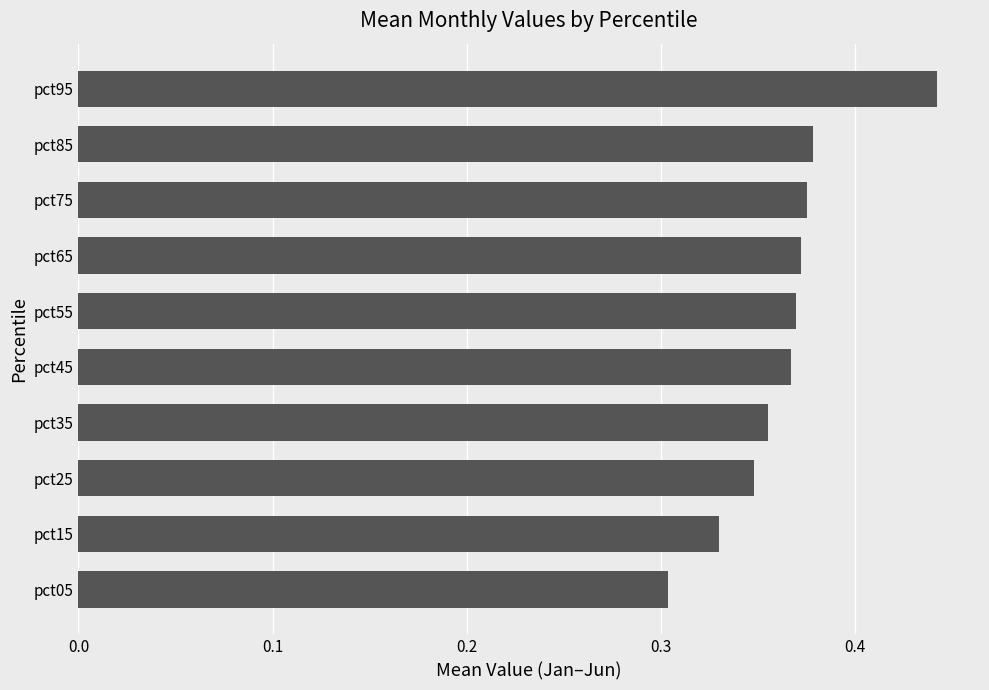

True or false: the data shows 0.1 at pct35.

False